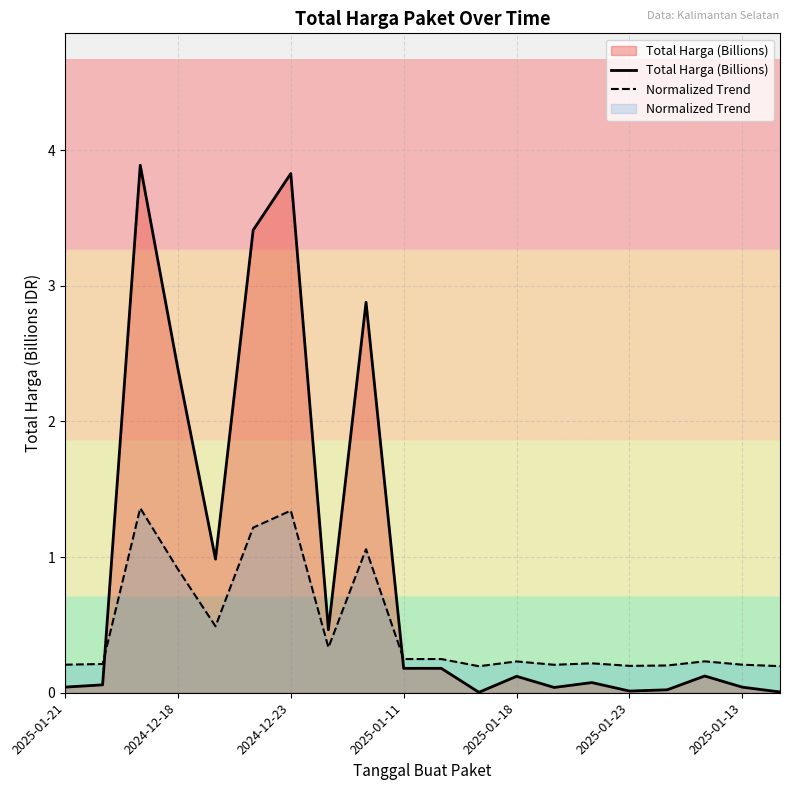

Rank the series by their maximum value, from highest to lowest.

Total Harga (Billions), Normalized Trend